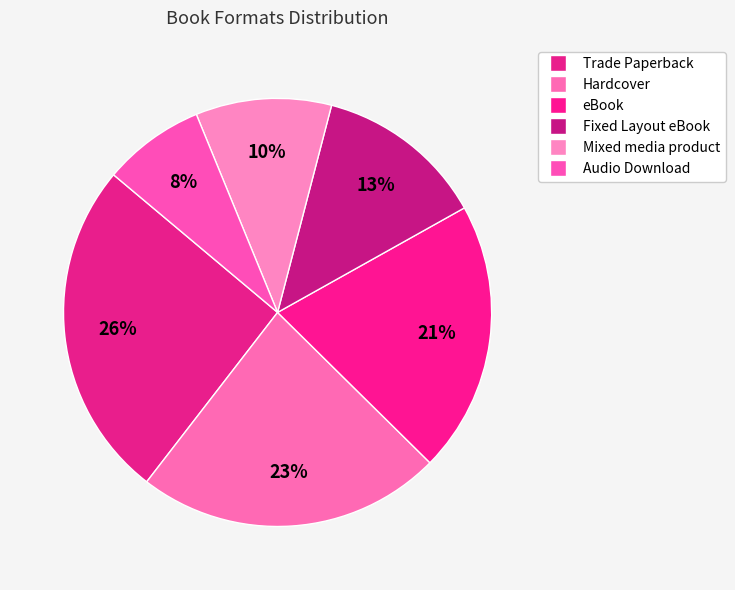

Is there a majority slice in this chart?

No